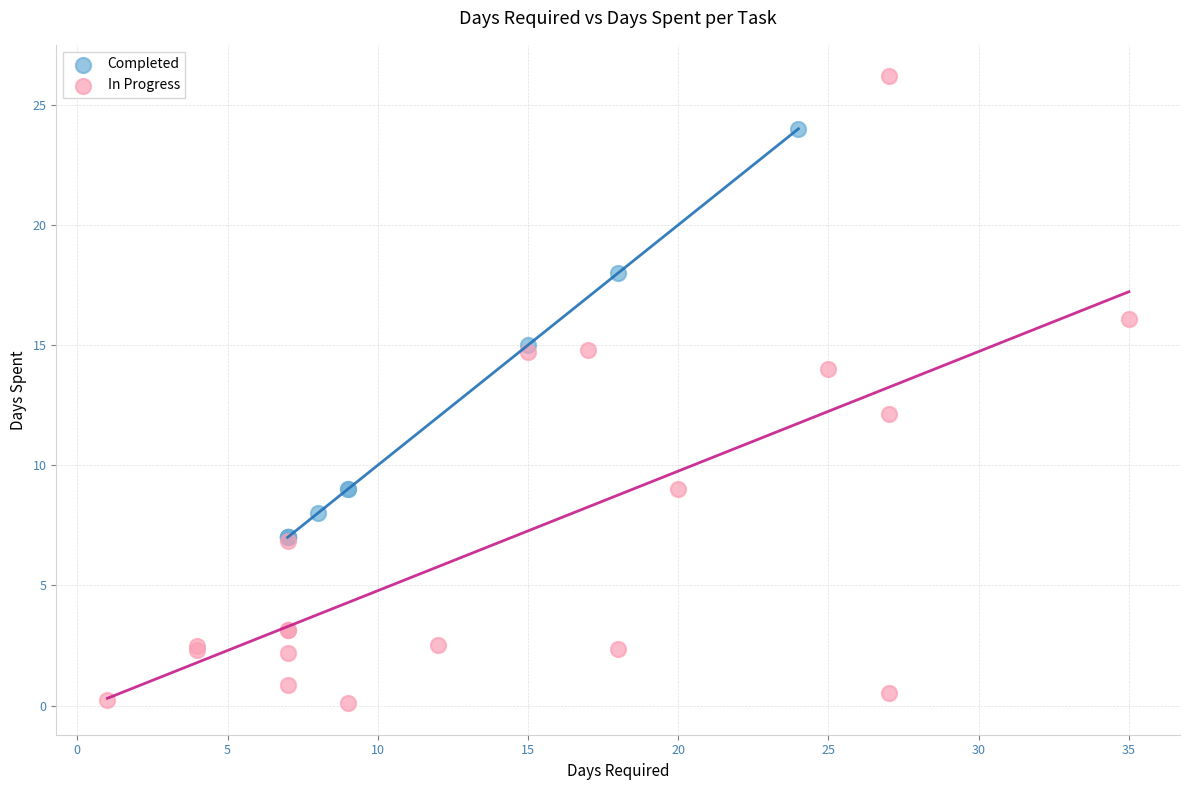

Which series reaches the maximum Y coordinate?

In Progress